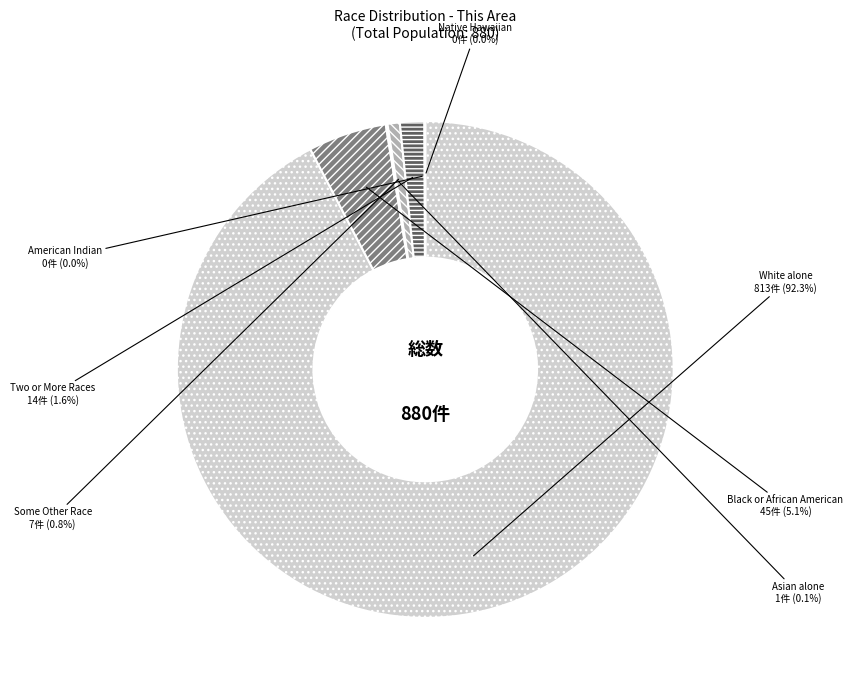

Which category accounts for the majority?

White alone